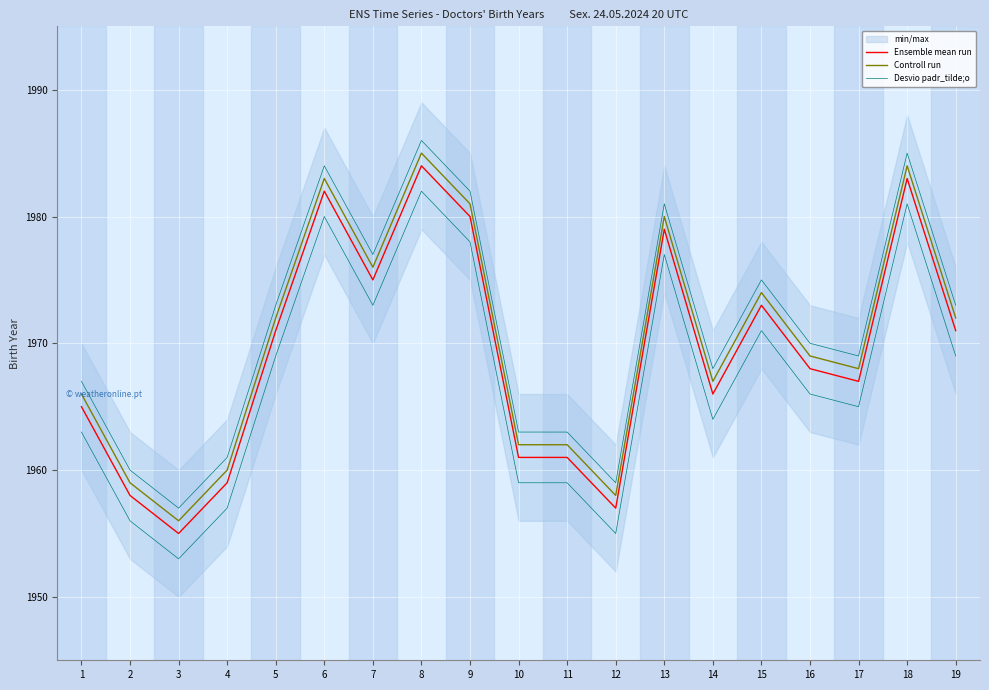

Is the value of Ensemble mean run at 11 greater than the value of Controll run at 4?

Yes